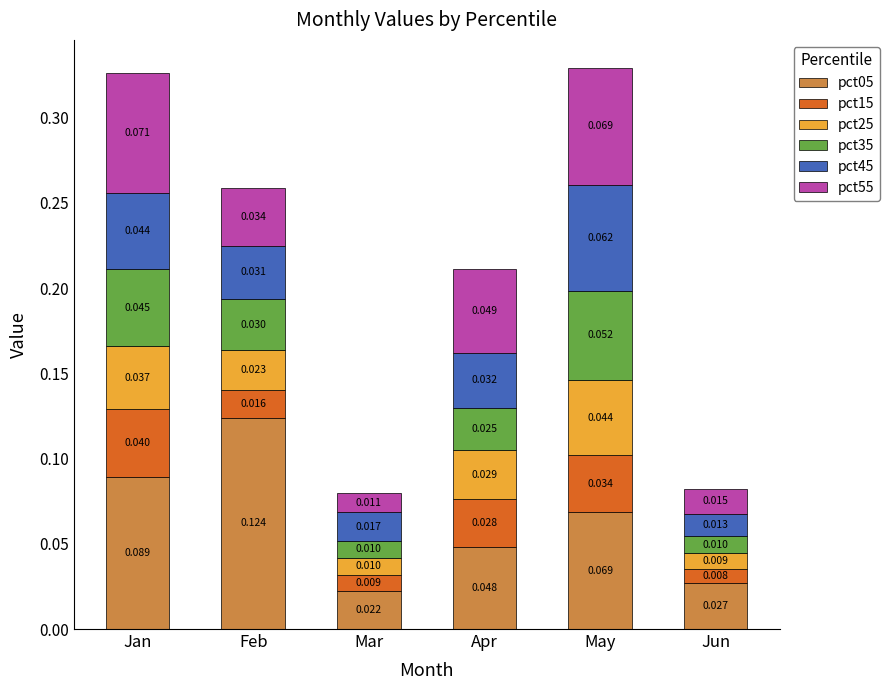

At which category is the sum across all series the highest?

May